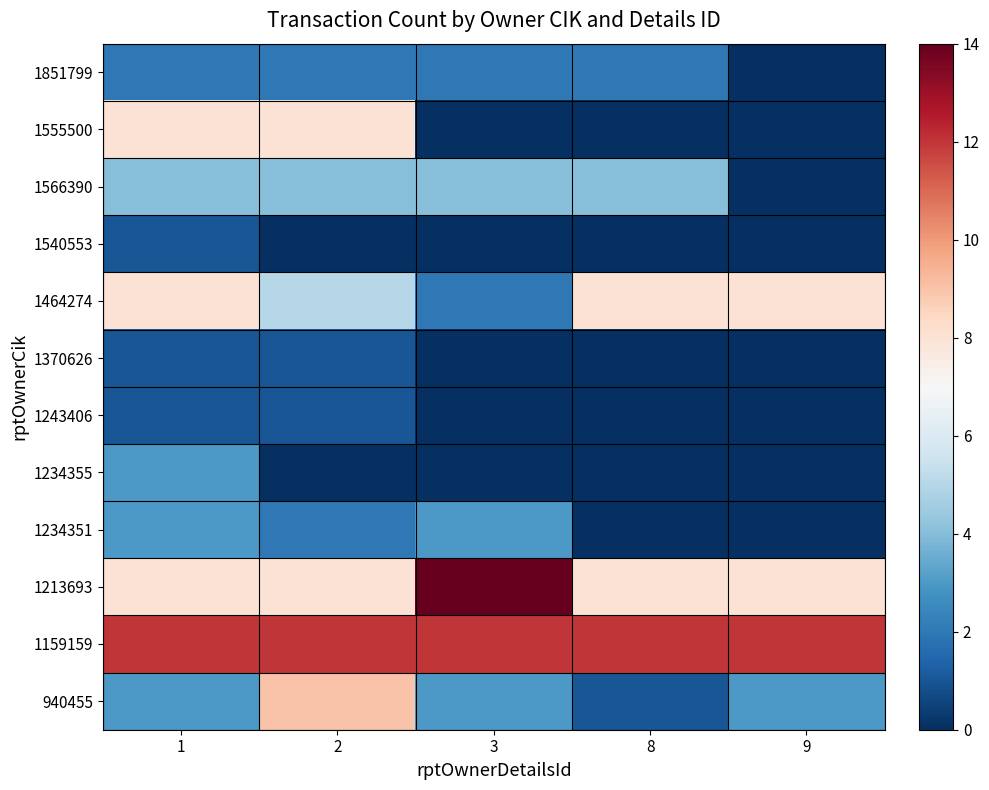

At which category is the sum across all series the highest?

1